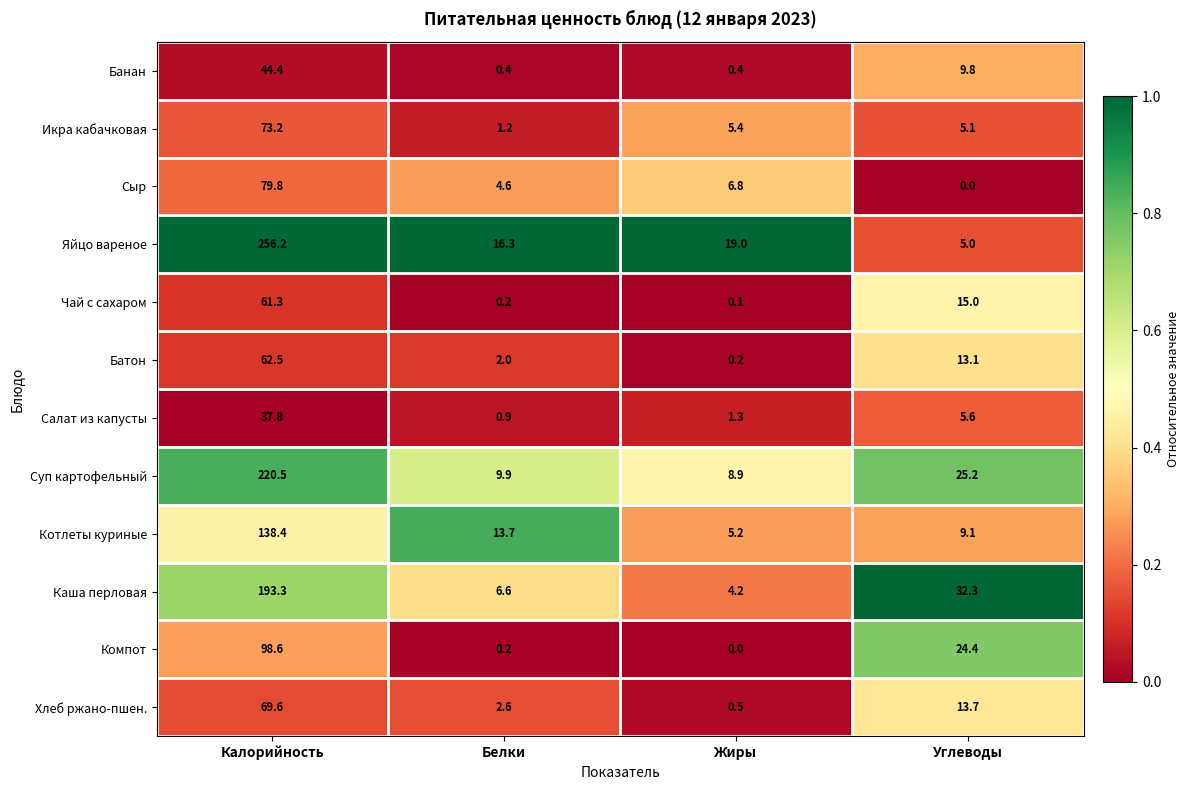

At Жиры, list the series in order from largest to smallest.

Яйцо вареное, Суп картофельный, Сыр, Икра кабачковая, Котлеты куриные, Каша перловая, Салат из капусты, Хлеб ржано-пшен., Банан, Батон, Чай с сахаром, Компот